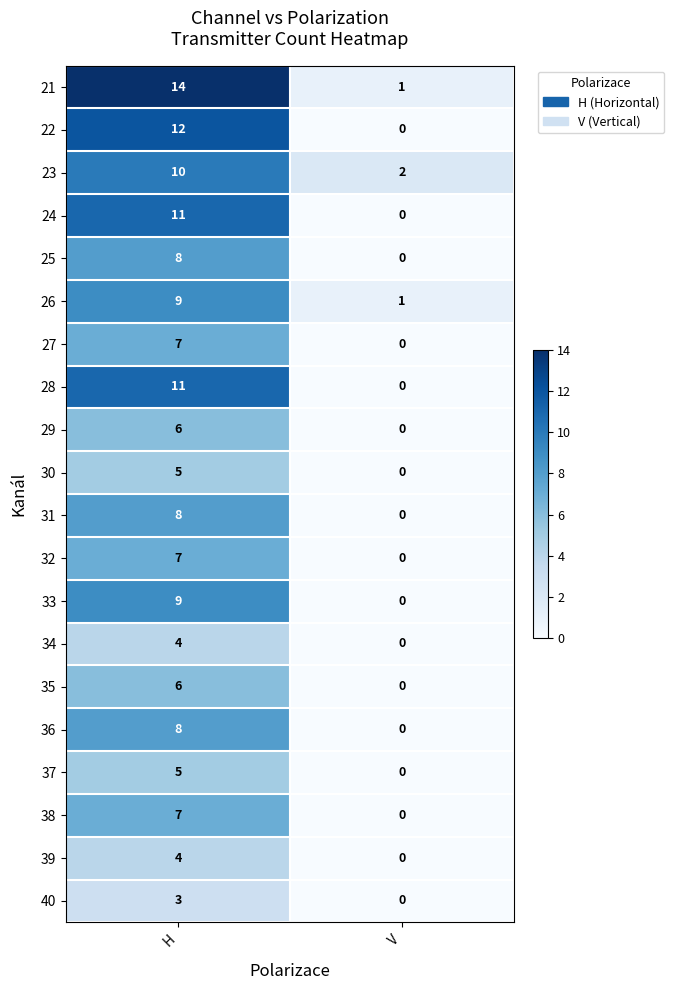

Which series changed the most between H and V?

21